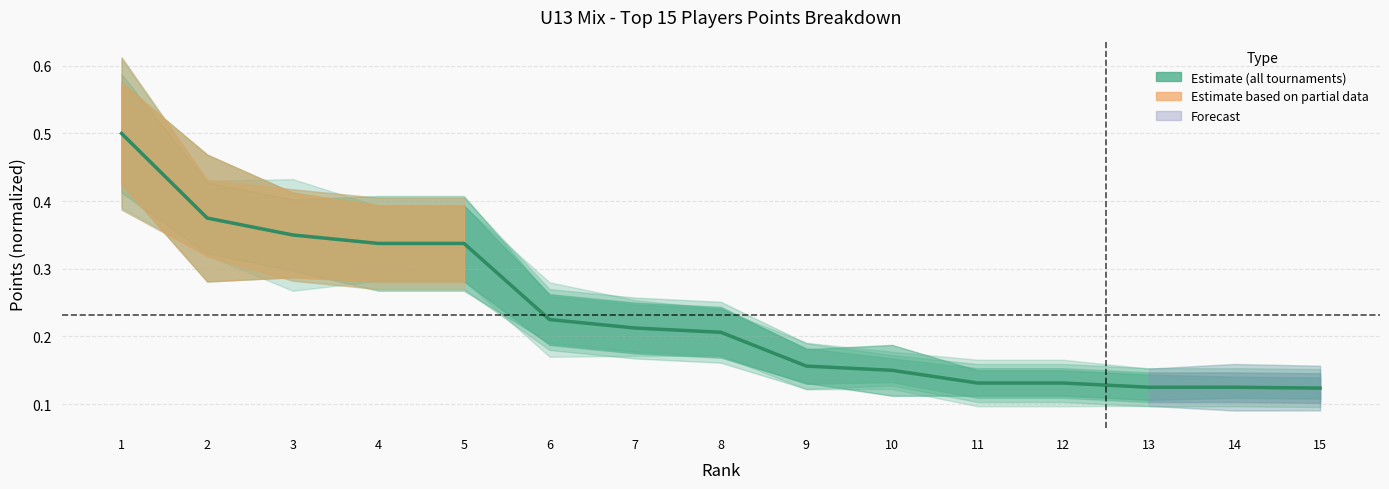

What is the value of the 6th point from the left?

0.2